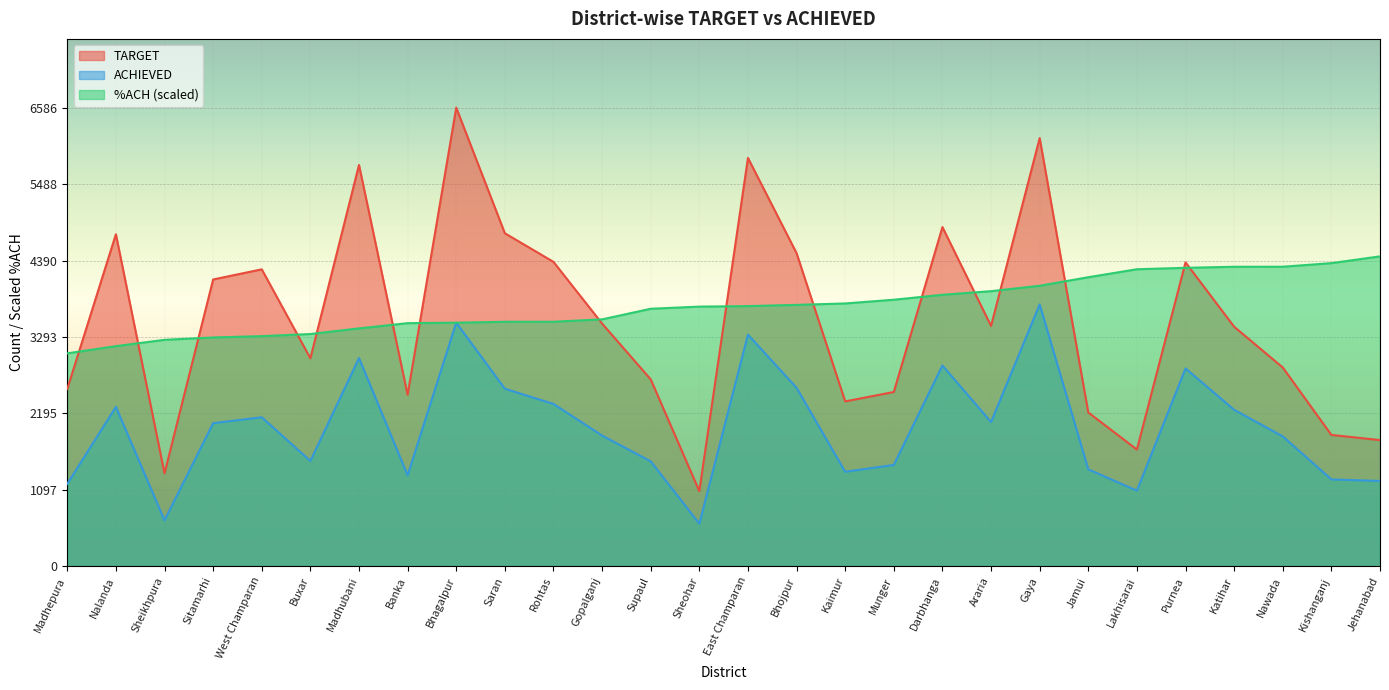

What is the average value of the ACHIEVED series?

1992.9